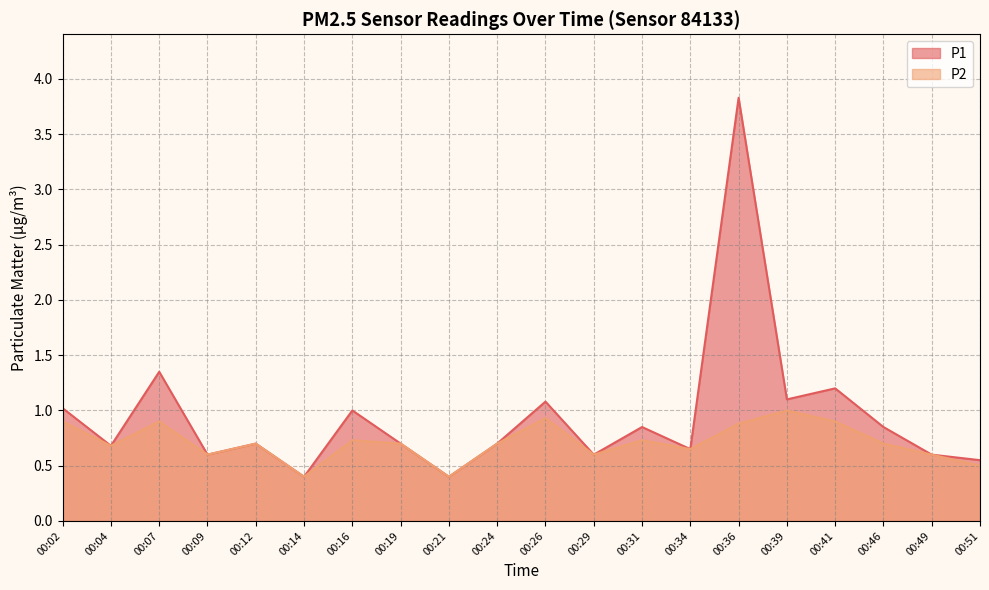

List the labels in order of P1 value, largest first.

00:36, 00:07, 00:41, 00:39, 00:26, 00:02, 00:16, 00:31, 00:46, 00:12, 00:19, 00:24, 00:04, 00:34, 00:09, 00:29, 00:49, 00:51, 00:14, 00:21